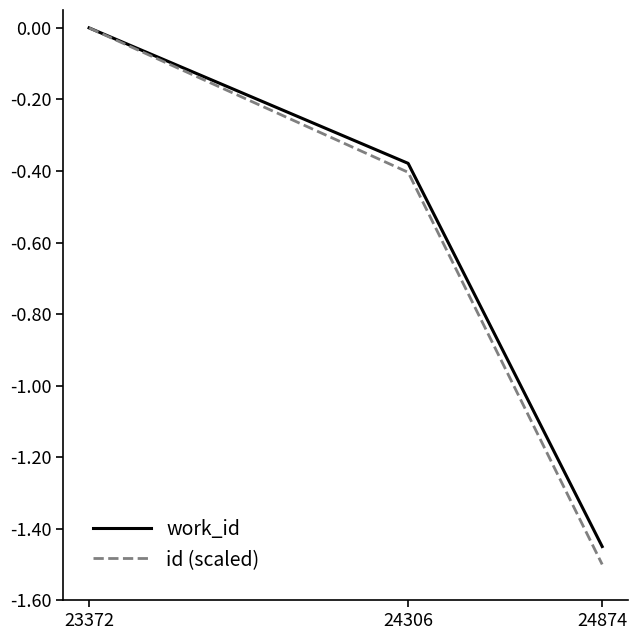

Is it true that id (scaled) equals -0.1 at 24306?

False